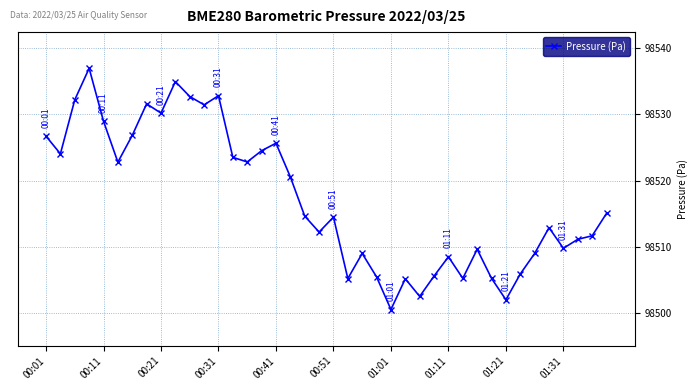

What is the difference between the second highest and minimum values?

34.3